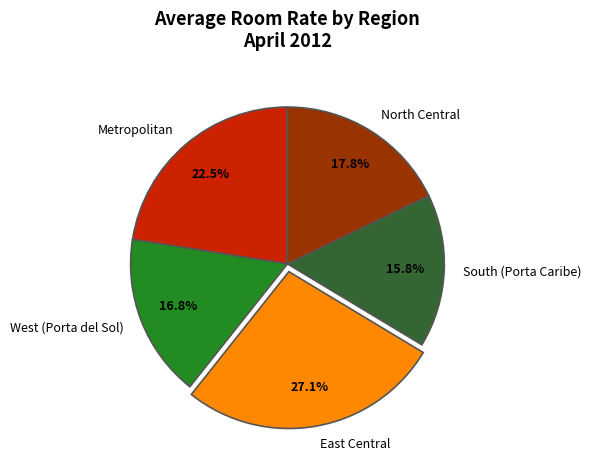

How much of the chart is everything except South (Porta Caribe)?

84.2%